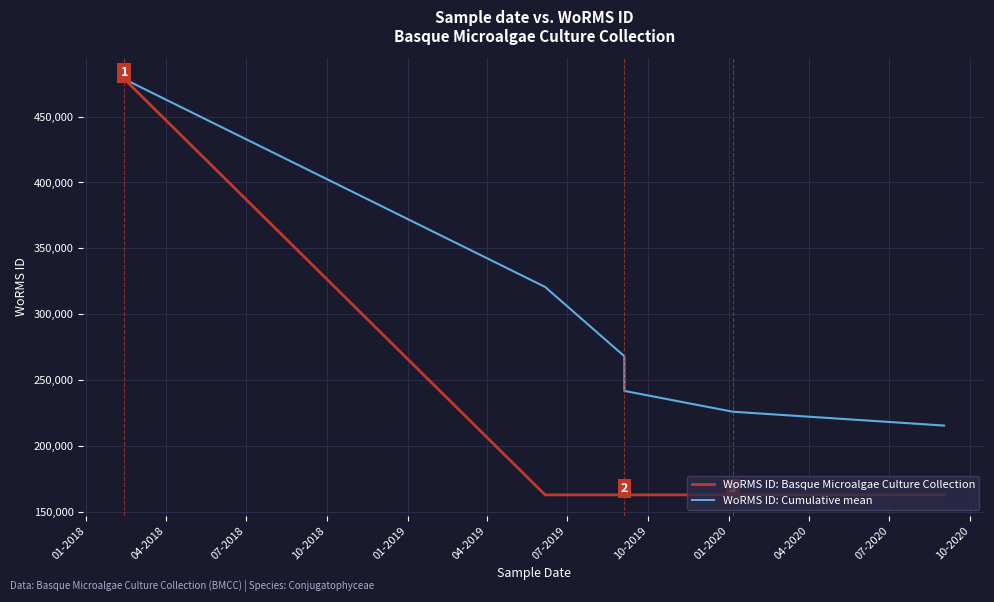

Reading left to right, extract all data points from this chart.

WoRMS ID: Basque Microalgae Culture Collection: 478557.0	162728.0	162728.0	162728.0	162728.0	162728.0
WoRMS ID: Cumulative mean: 478557.0	320642.5	268004.3	241685.2	225893.8	215366.2